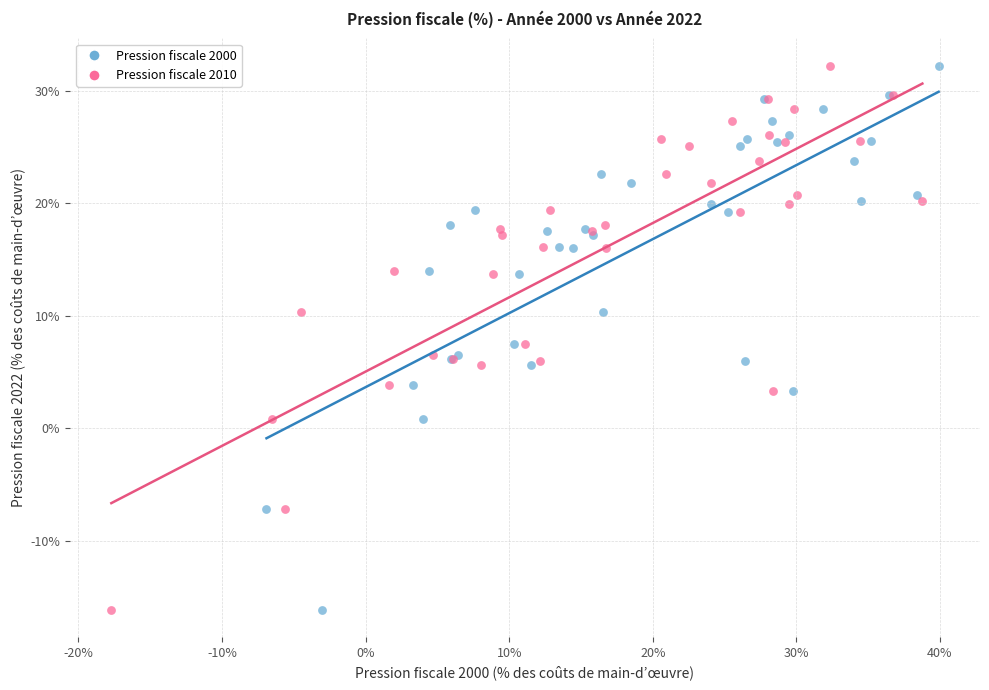

What are all the series names shown in the legend?

Pression fiscale 2000, Pression fiscale 2010